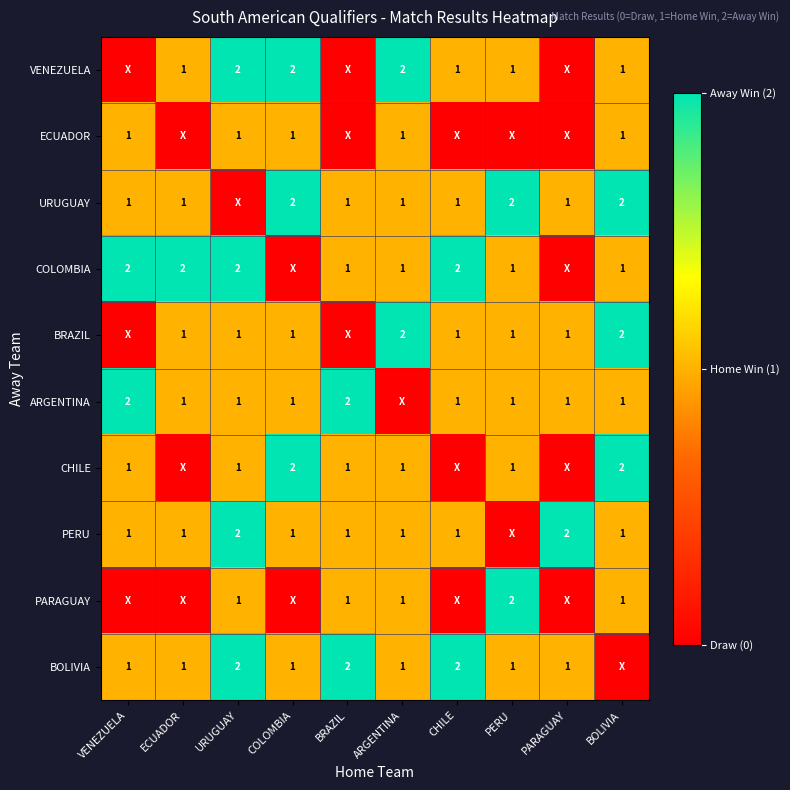

What is the sum of the URUGUAY values at BOLIVIA and ECUADOR?

3